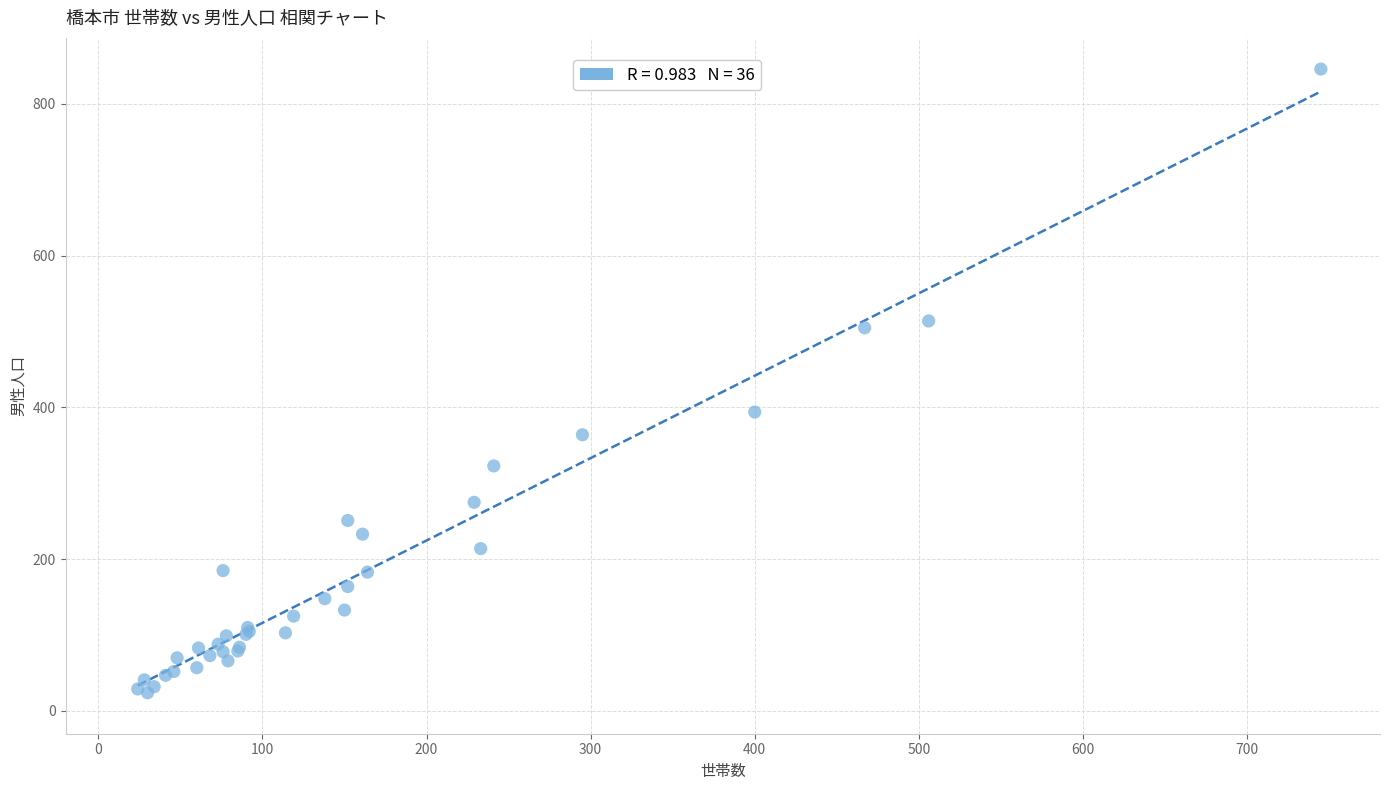

What Y value in the scatter plot is closest to 435?

394